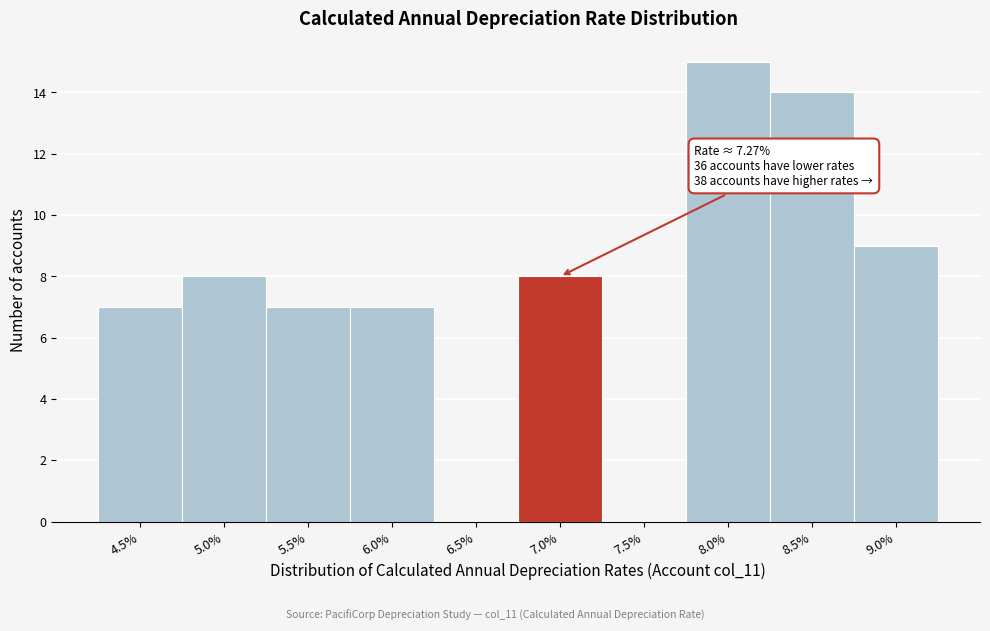

Reading left to right, transcribe all the data shown in this chart.

4.5%=7	5.0%=8	5.5%=7	6.0%=7	6.5%=0	7.0%=8	7.5%=0	8.0%=15	8.5%=14	9.0%=9